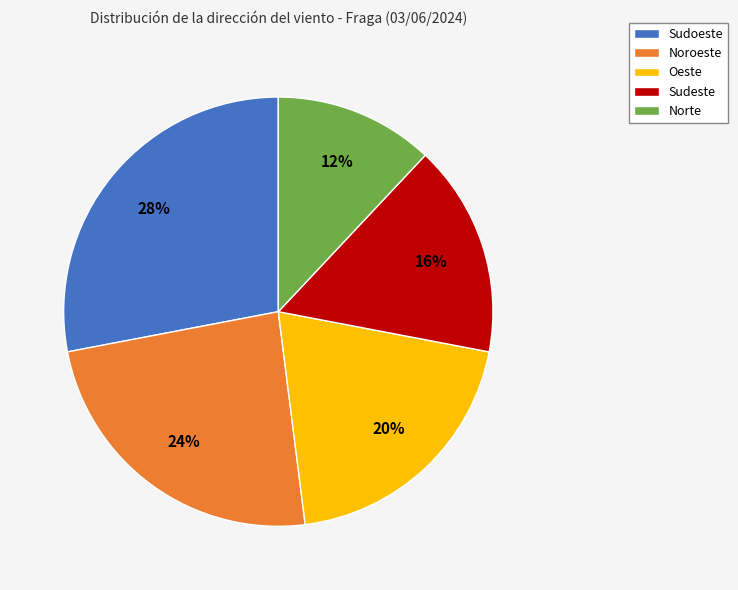

To the nearest percent, what is the average slice percentage?

20%